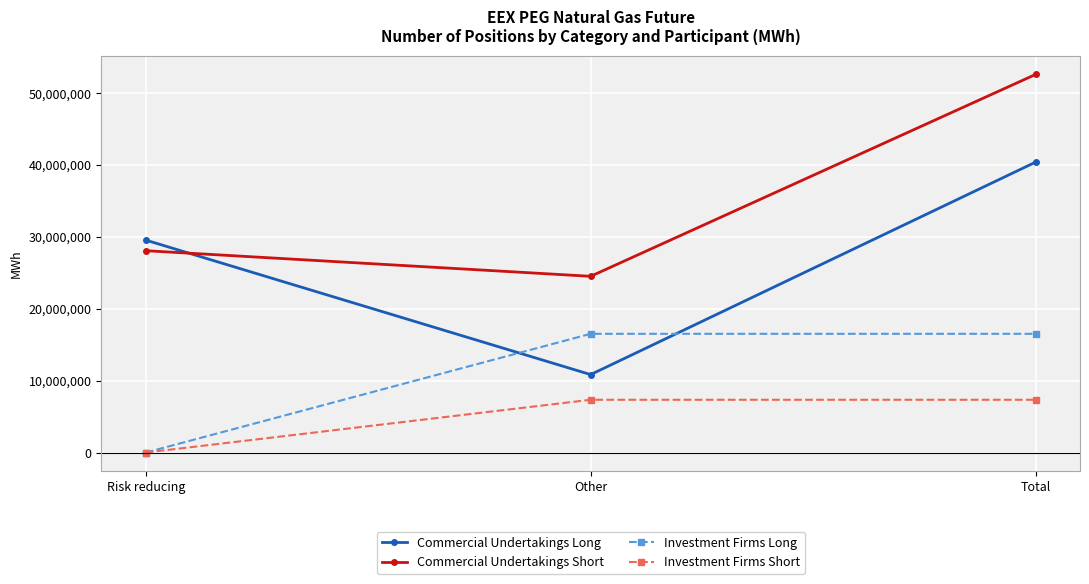

List the series in order of their overall mean, highest first.

Commercial Undertakings Short, Commercial Undertakings Long, Investment Firms Long, Investment Firms Short